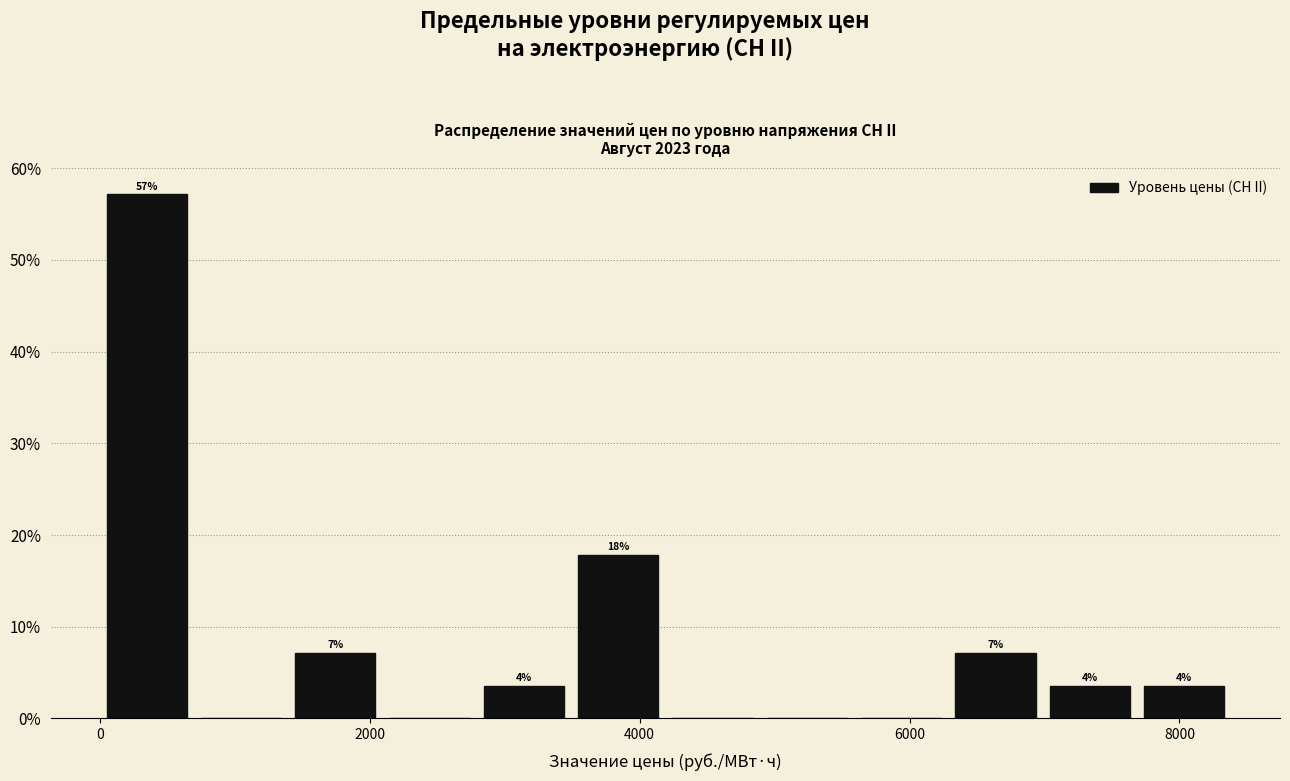

Read against the x-axis, roughly where is the centre of the tallest bar?

400